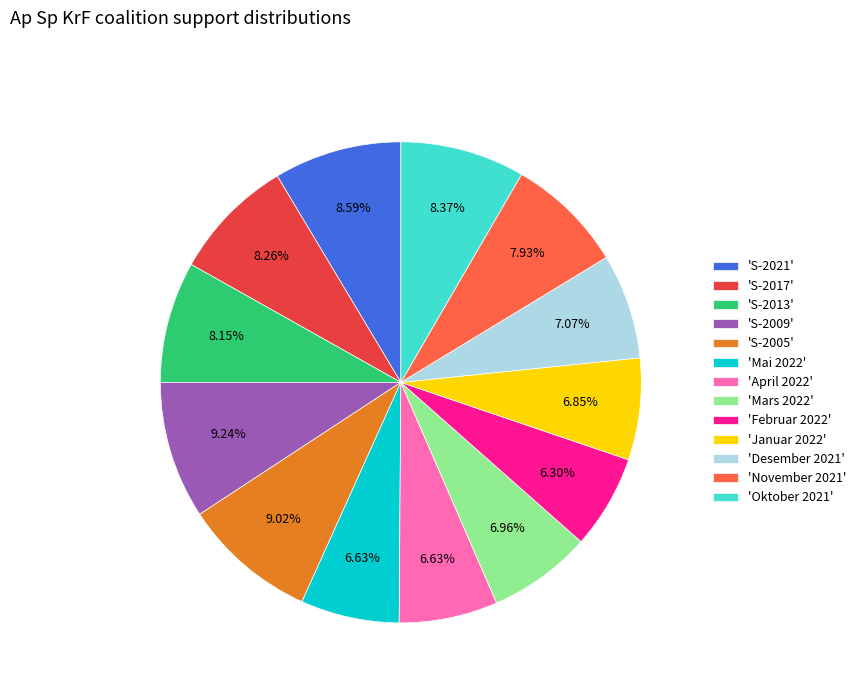

Is there any slice that represents more than half of the pie?

No